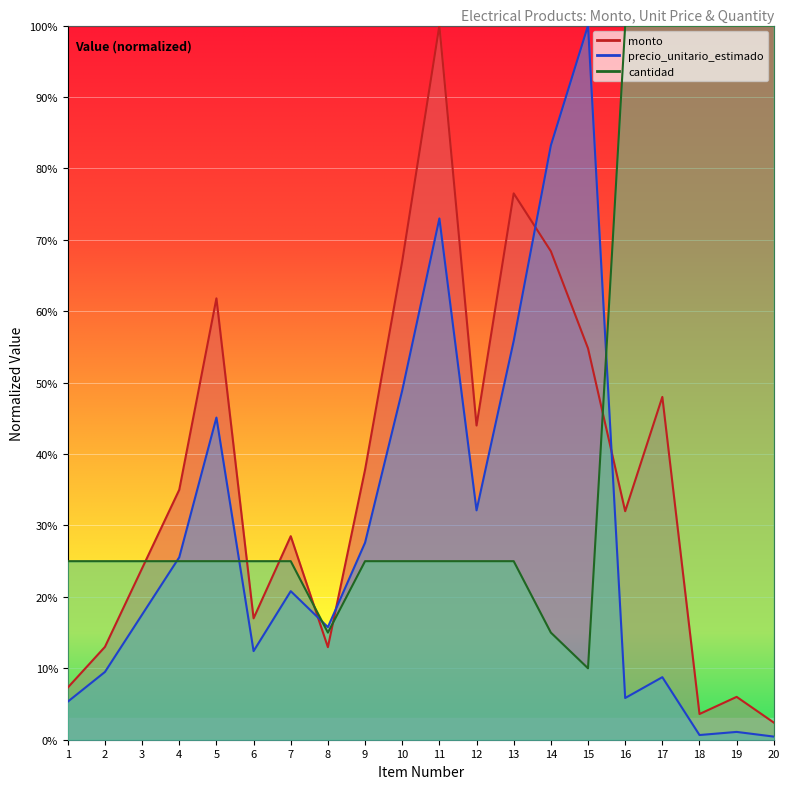

The precio_unitario_estimado series shows 0.7 at 11. True or false?

True